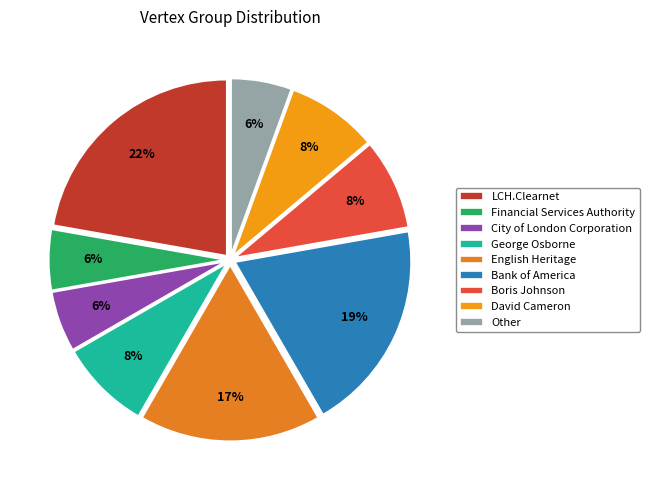

Does any single category account for the majority?

No